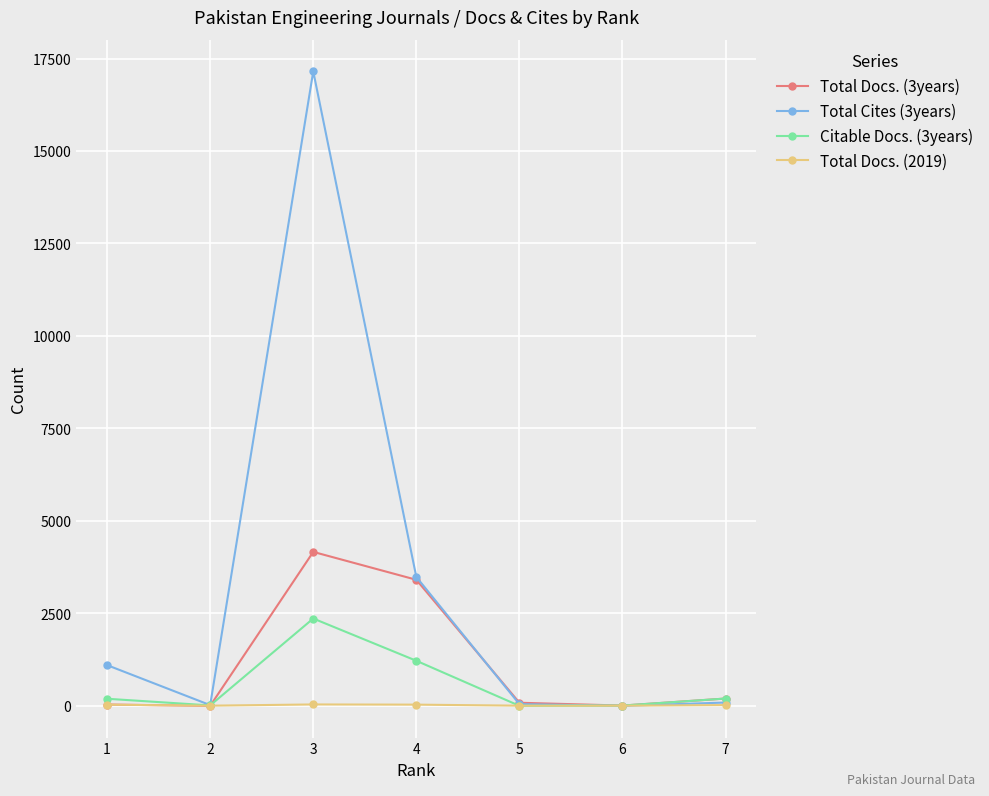

List the series in order of their overall mean, lowest first.

Total Docs. (2019), Citable Docs. (3years), Total Docs. (3years), Total Cites (3years)